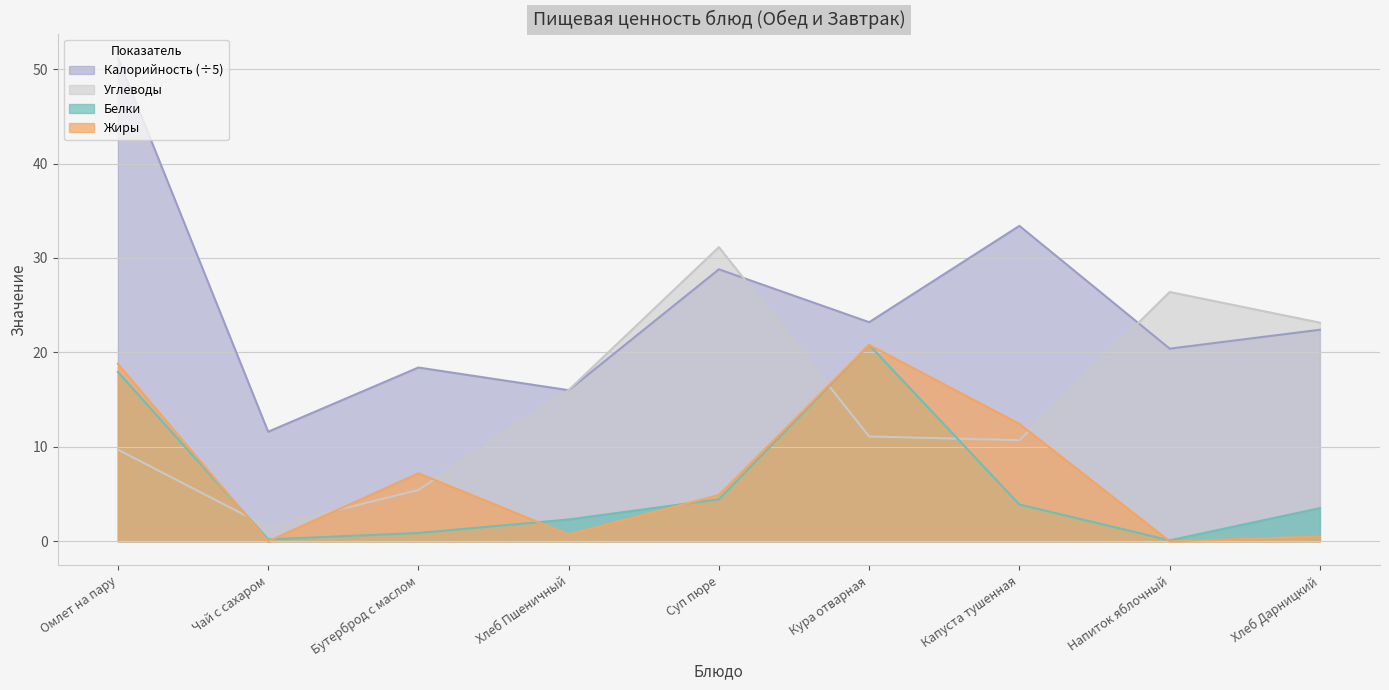

What is the spread (max minus min) of values at Чай с сахаром?

11.6